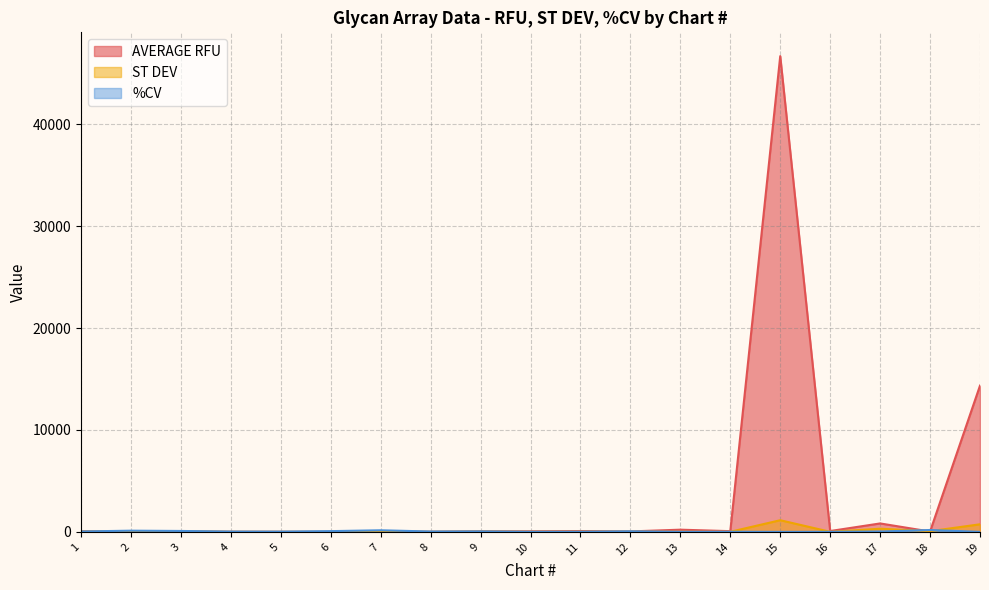

Reading left to right, what are all the values shown in this chart?

AVERAGE RFU: 63.0	54.5	56.8	14.0	8.5	2.2	41.2	12.8	61.0	58.8	85.5	46.2	218.5	72.8	46673.2	85.5	830.2	37.5	14350.8
ST DEV: 26.4	65.4	52.1	4.5	2.4	1.7	65.2	5.0	30.9	7.9	14.2	27.9	12.7	9.6	1146.0	8.6	312.4	70.0	746.8
%CV: 41.8	120.0	91.9	32.5	28.0	75.9	158.1	39.2	50.6	13.4	16.6	60.3	5.8	13.2	2.5	10.0	37.6	186.8	5.2